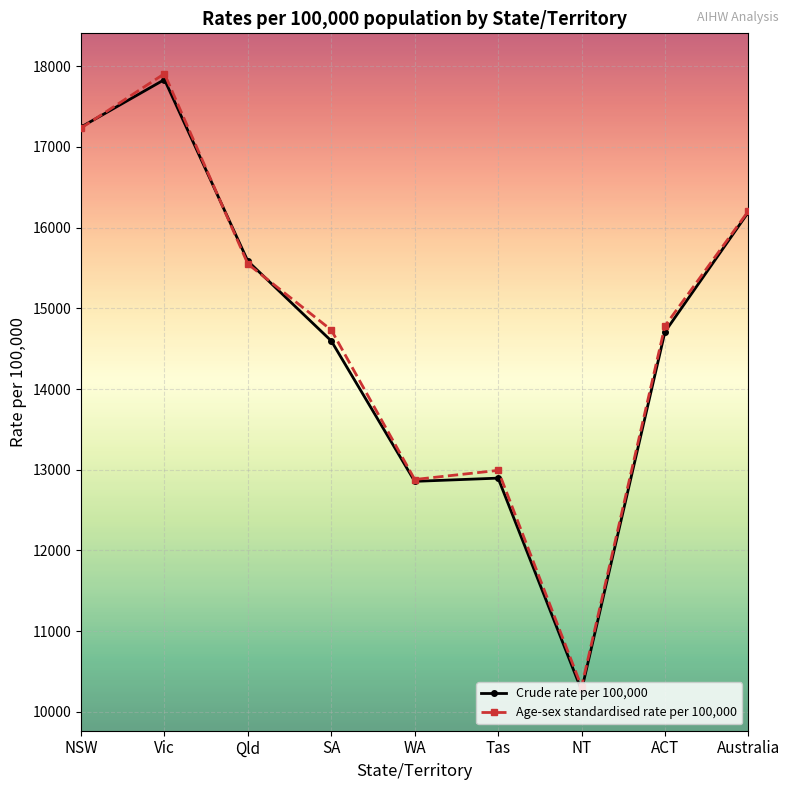

True or false: Crude rate per 100,000 has more than 0 points higher than both neighbors.

True